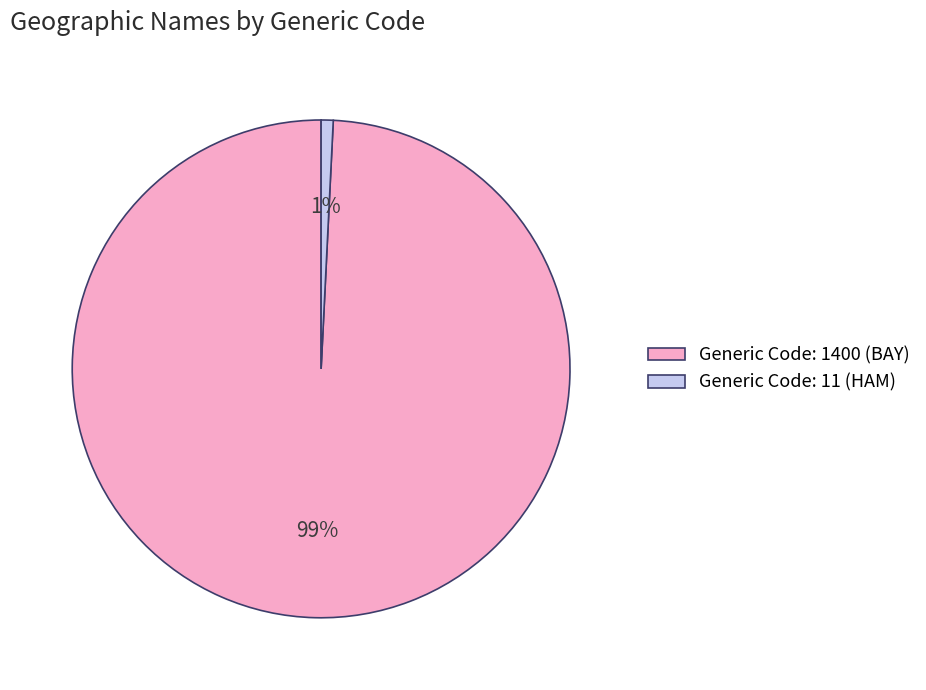

Is it true that Generic Code: 1400 (BAY) is 99% of the pie?

True